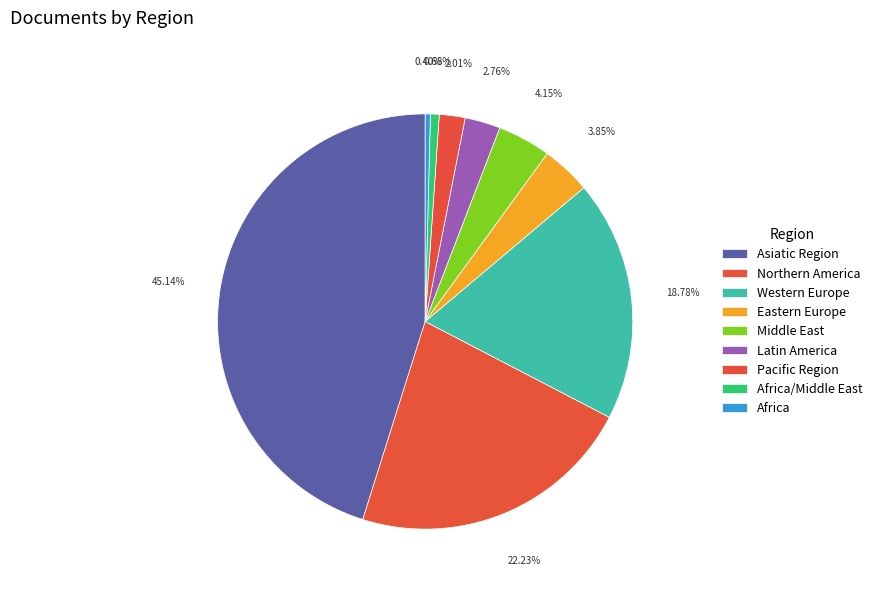

What is the change in value from Northern America to Pacific Region?

-8694